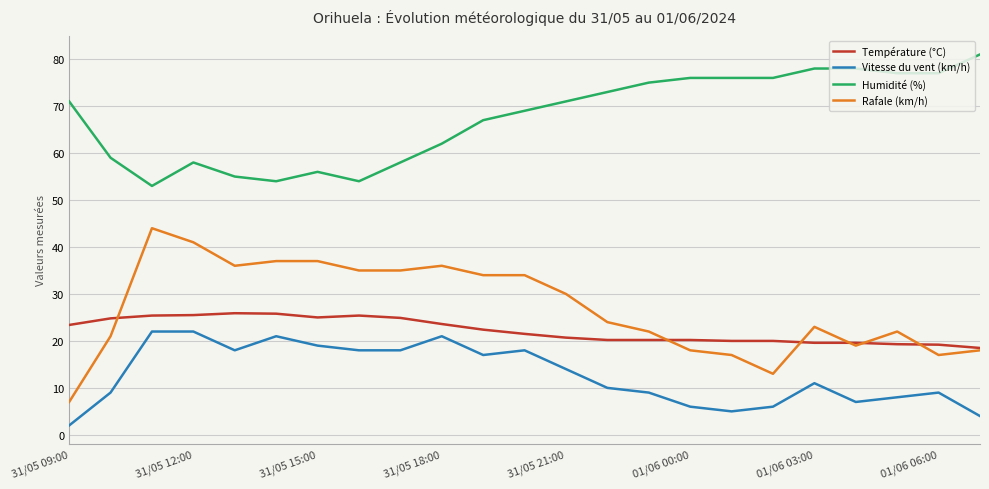

True or false: Humidité (%) and Température (°C) cross at least once.

False